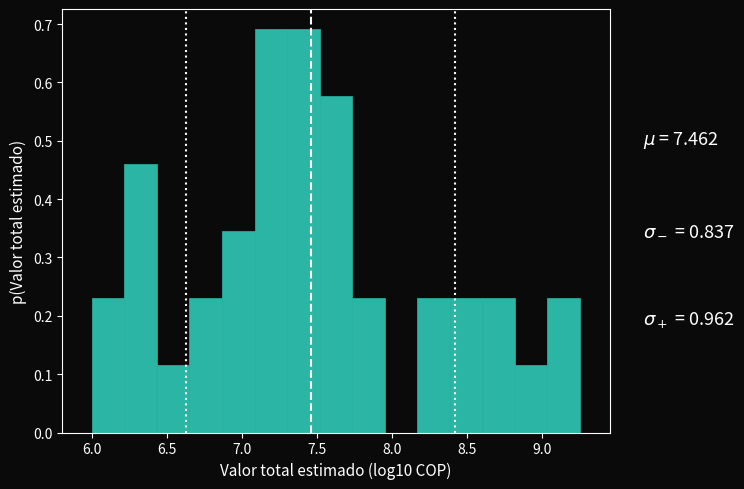

Reading left to right, list every bar in this chart as the range it spans on the x-axis followed by its height. Neither the bar edges nor the heights are printed on the chart, so give them approximately, as read against the axes.

6.00 to 6.20: 0.23
6.20 to 6.45: 0.46
6.45 to 6.65: 0.12
6.65 to 6.85: 0.23
6.85 to 7.10: 0.35
7.10 to 7.30: 0.69
7.30 to 7.50: 0.69
7.50 to 7.75: 0.58
7.75 to 7.95: 0.23
7.95 to 8.15: 0
8.15 to 8.40: 0.23
8.40 to 8.60: 0.23
8.60 to 8.80: 0.23
8.80 to 9.05: 0.12
9.05 to 9.25: 0.23